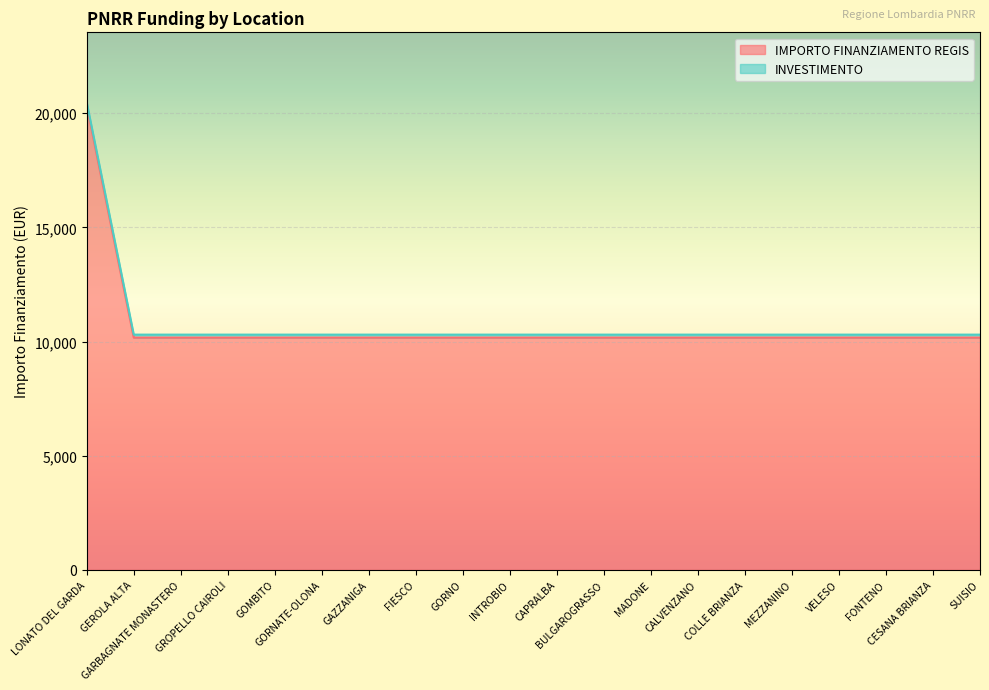

What is the difference between the maximum and minimum values?

10172